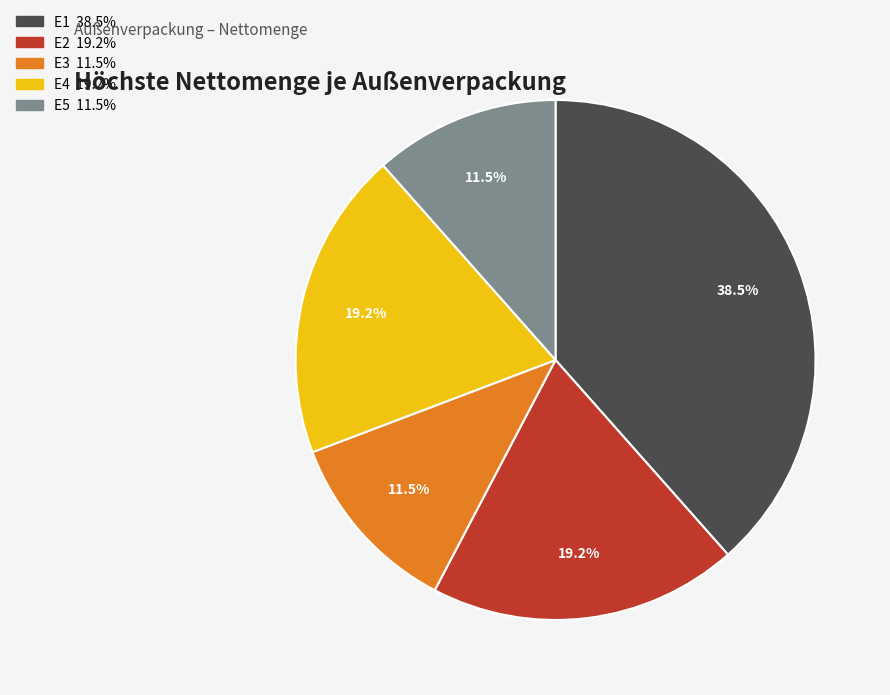

Count the number of slices in the pie.

5